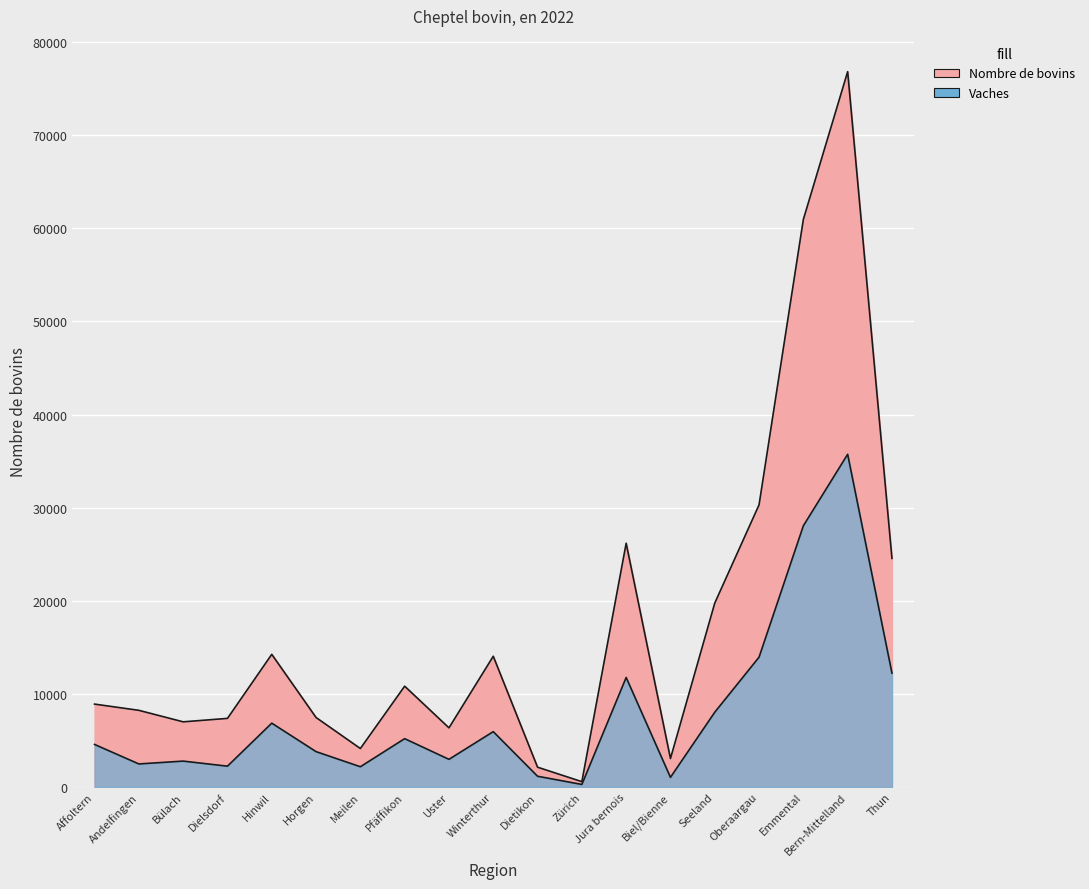

What is the difference between the highest and lowest values at Pfäffikon?

5636